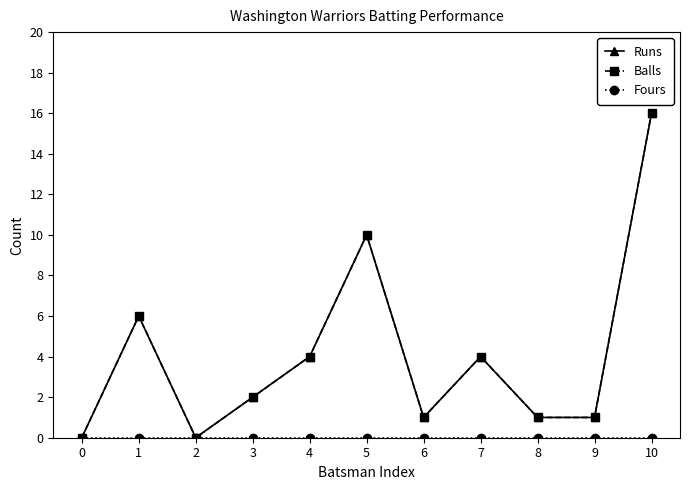

True or false: Runs and Fours intersect in this chart.

False